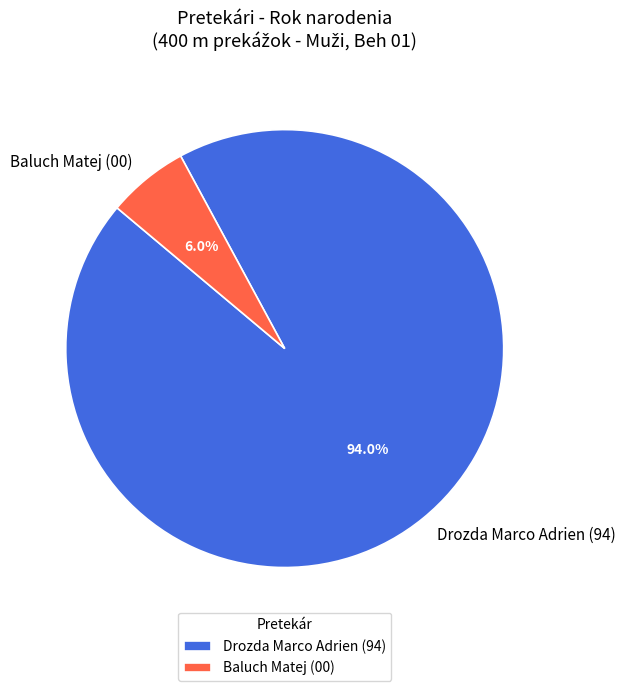

Rank the categories by value from highest to lowest.

Drozda Marco Adrien, Baluch Matej